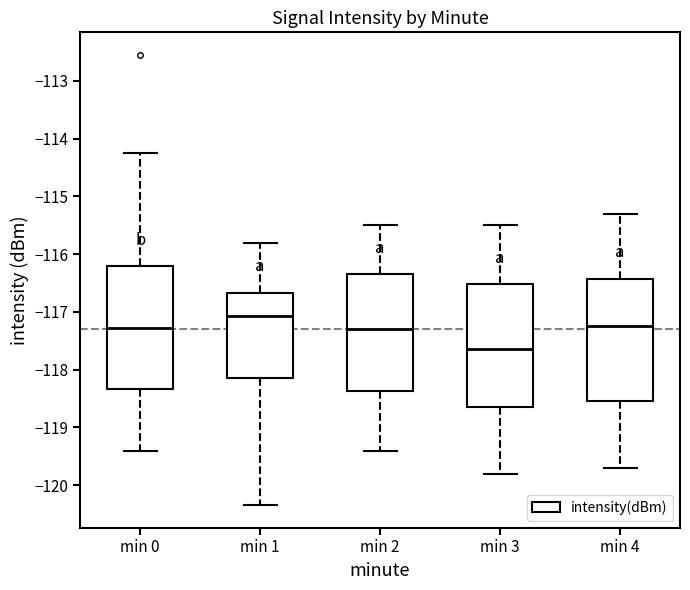

Reading left to right, read every box against the y-axis: the position of its median line, the range the box covers, and the ends of its whiskers. The values are not printed on the chart, so give them approximately, as read against the axis.

min 0: median -117.3, box -118.3 to -116.2, whiskers -119.4 to -114.3
min 1: median -117.1, box -118.1 to -116.7, whiskers -120.3 to -115.8
min 2: median -117.3, box -118.4 to -116.3, whiskers -119.4 to -115.5
min 3: median -117.6, box -118.6 to -116.5, whiskers -119.8 to -115.5
min 4: median -117.2, box -118.5 to -116.4, whiskers -119.7 to -115.3